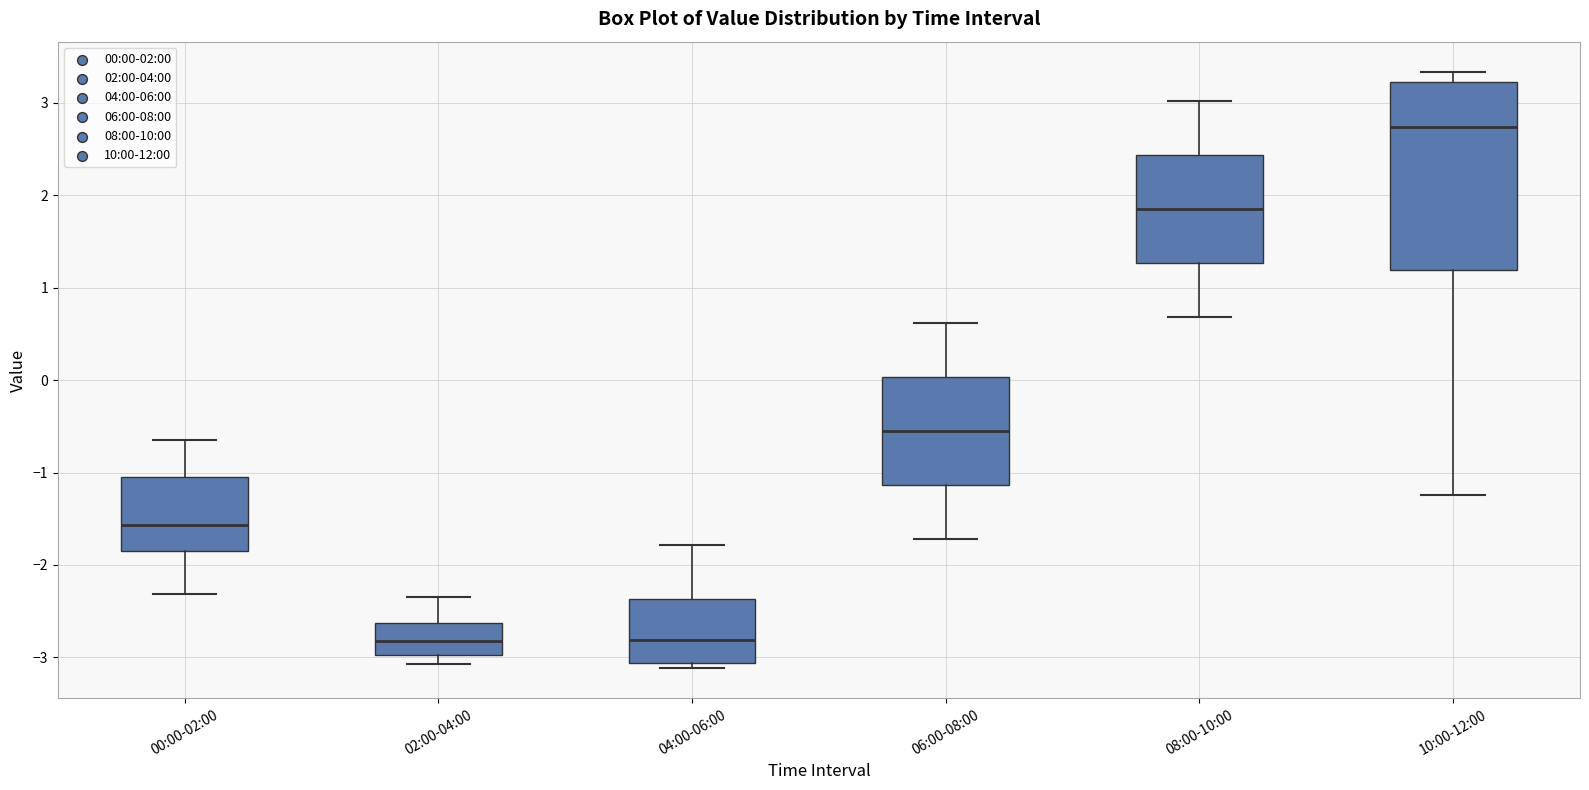

Which box is the tallest, from its lower edge to its upper edge?

10:00-12:00